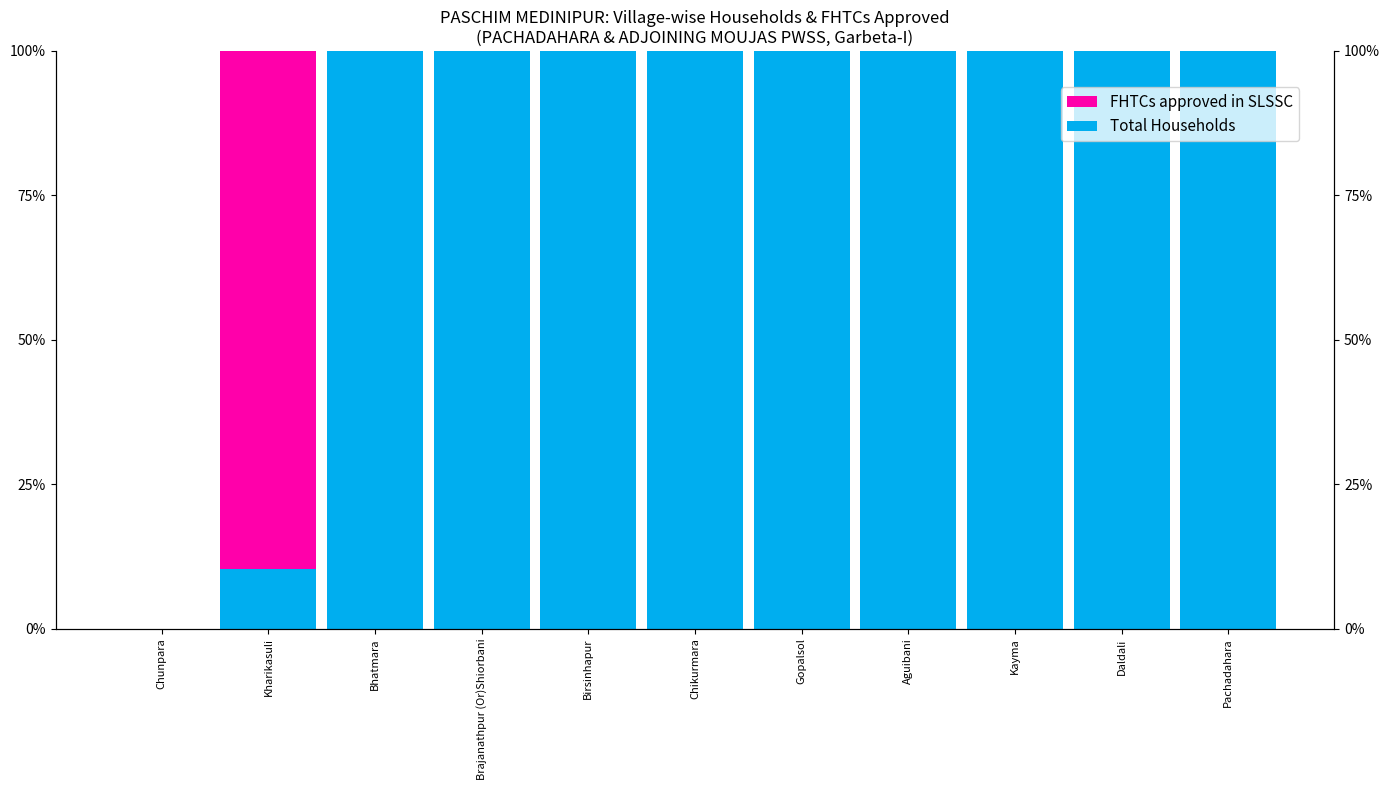

How many distinct data groups are displayed?

2